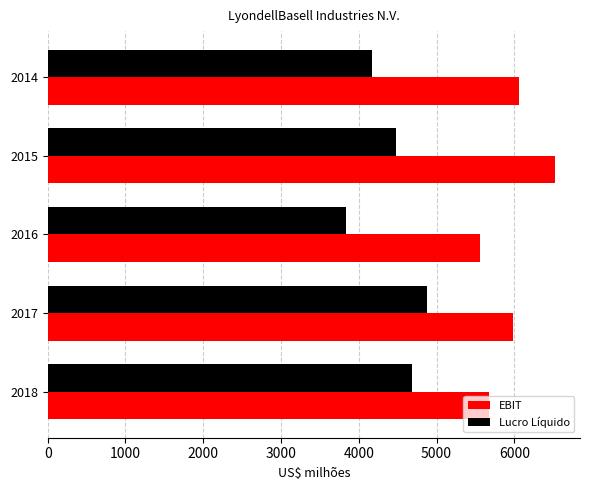

Which series has the largest range (max minus min)?

Lucro Líquido